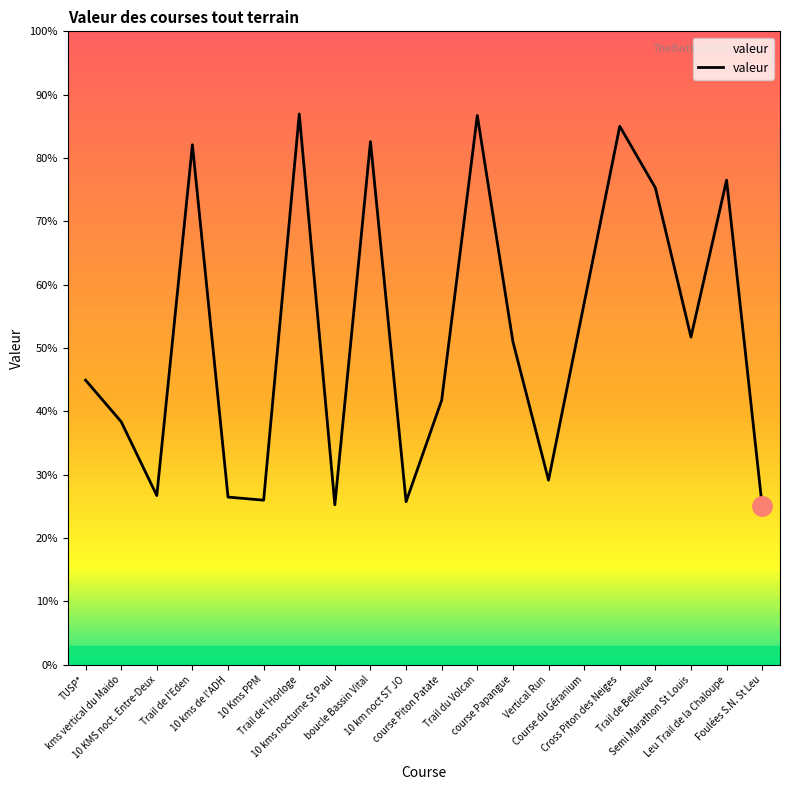

Rank the categories by value from lowest to highest.

Foulées S.N. St Leu, 10 kms nocturne St Paul, 10 km noct ST JO, 10 Kms PPM, 10 kms de l'ADH, 10 KMS noct. Entre-Deux, Vertical Run, kms vertical du Maido, course Piton Patate, TUSP*, course Papangue, Semi Marathon St Louis, Course du Géranium, Trail de Bellevue, Leu Trail de la Chaloupe, Trail de l'Eden, boucle Bassin Vital, Cross Piton des Neiges, Trail du Volcan, Trail de l'Horloge